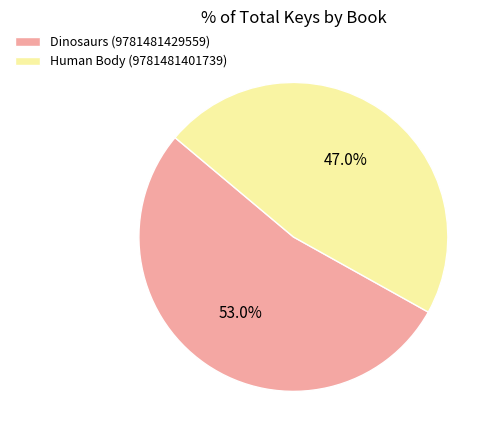

To the nearest percent, what is the difference between the largest and smallest slice percentages?

6%